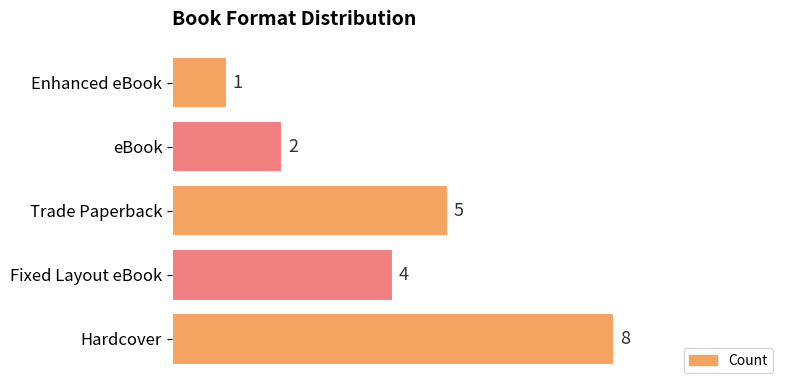

What is the minimum value shown in the chart?

1